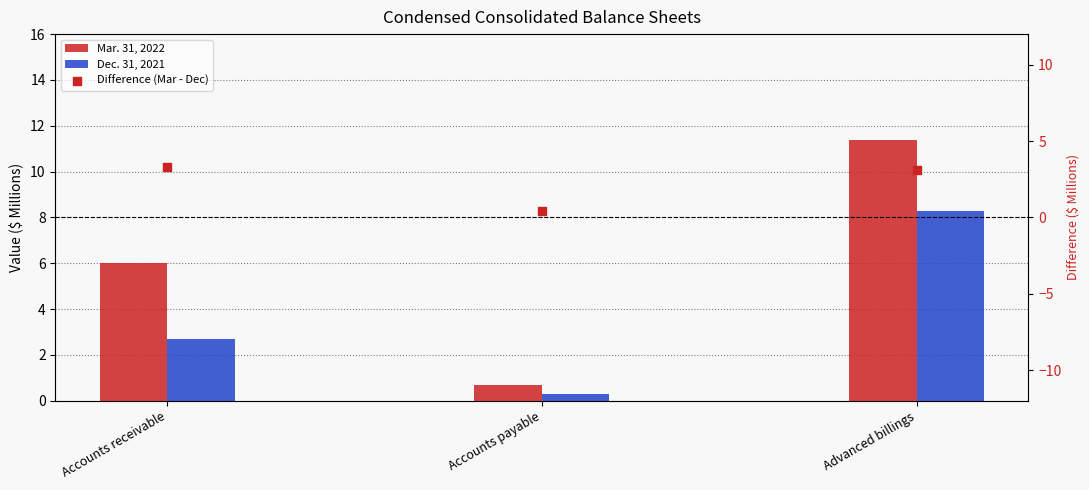

Which series has the widest spread of Y values?

Mar. 31, 2022